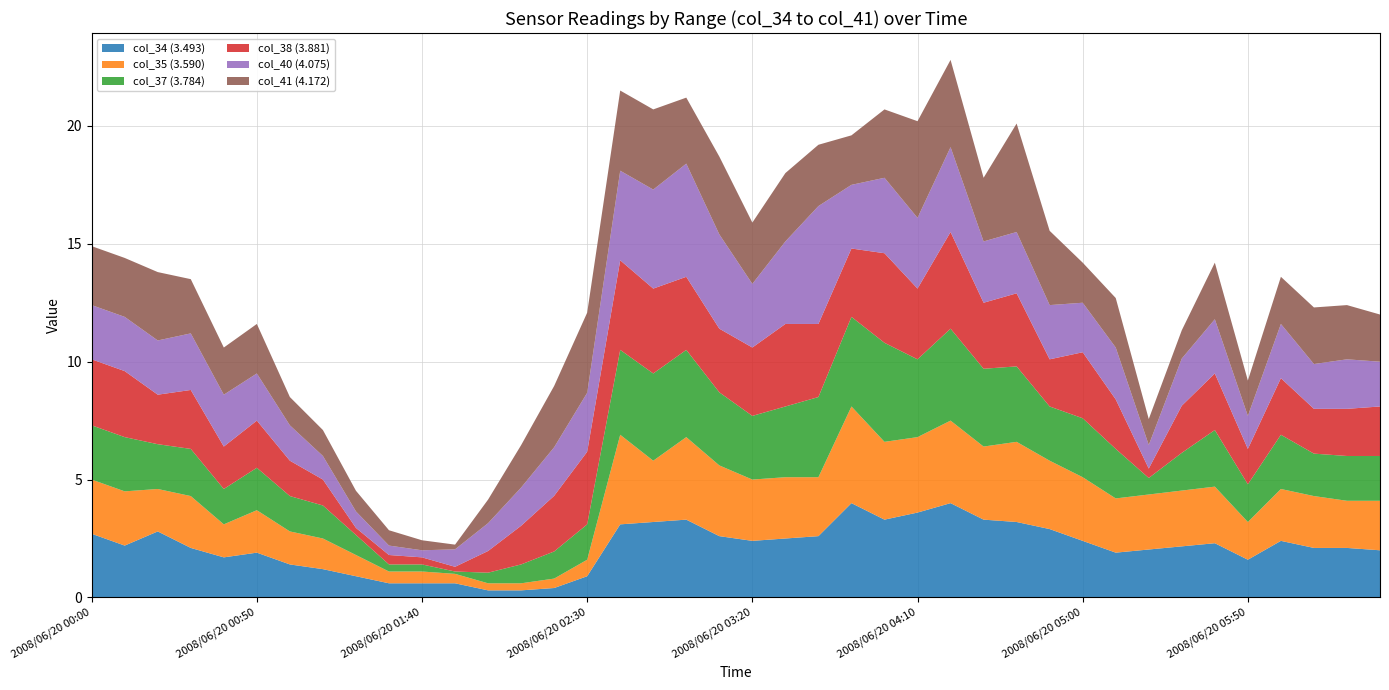

What is the highest value of the col_34 (3.493) series?

4.0